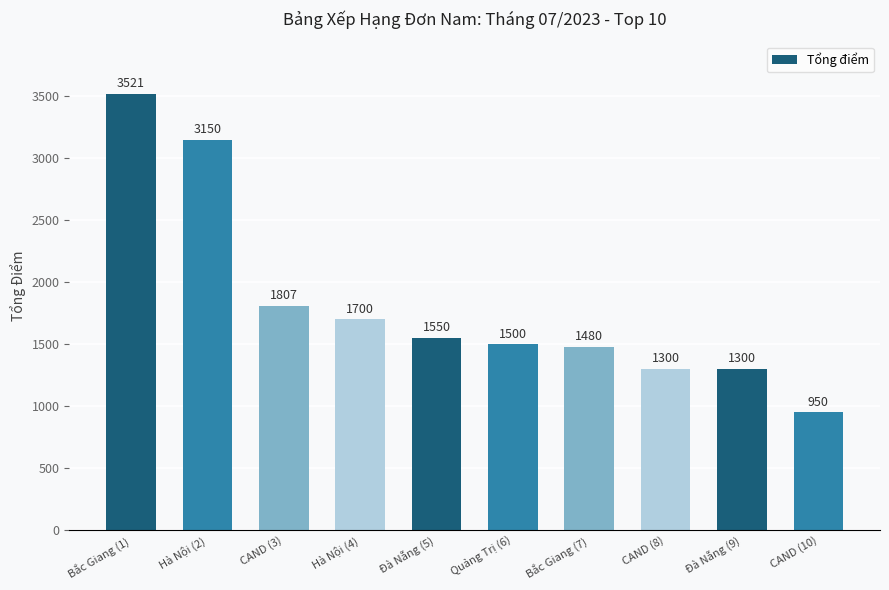

How many data points are less than 1550?

5